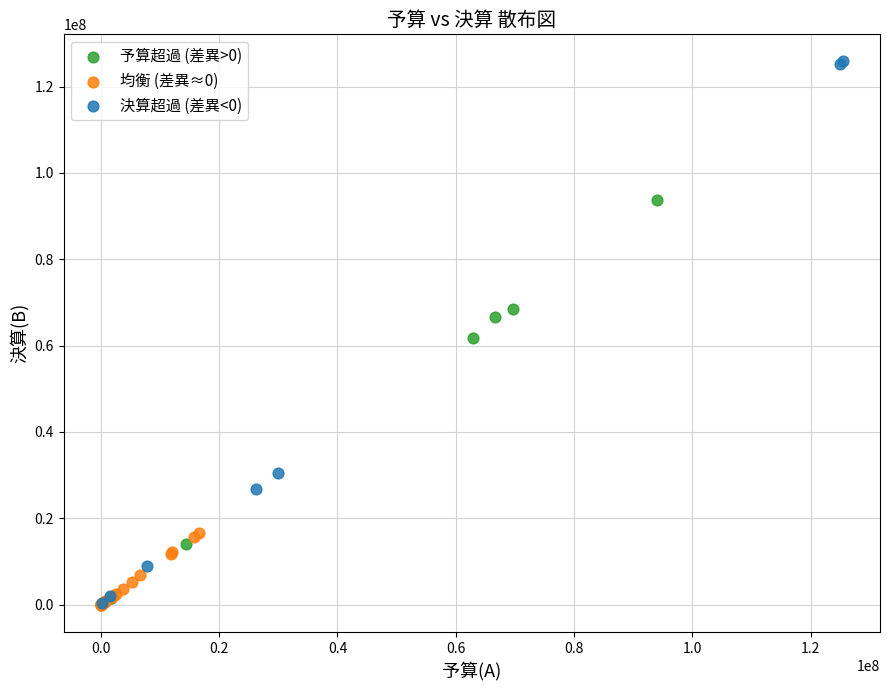

Which series reaches the maximum Y coordinate?

決算超過 (差異<0)